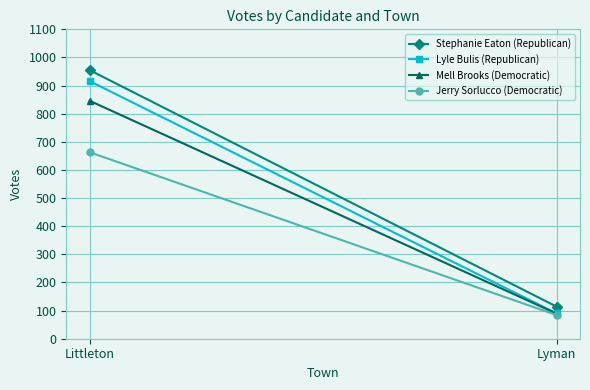

Read the Stephanie Eaton (Republican) value at Lyman, to the nearest 50.

100